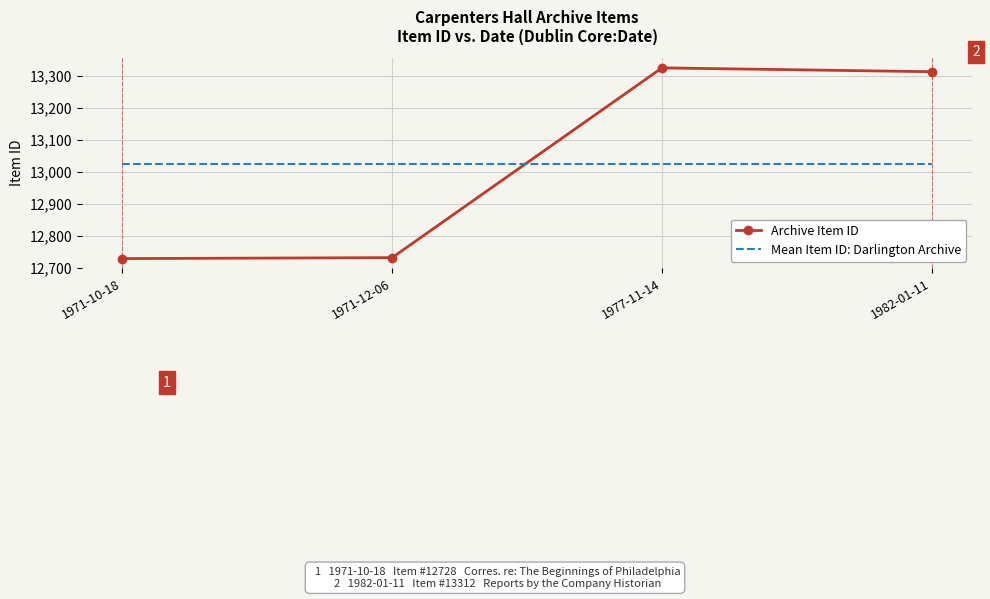

Rank the series at 1971-10-18 from highest to lowest value.

Mean Item ID: Darlington Archive, Archive Item ID